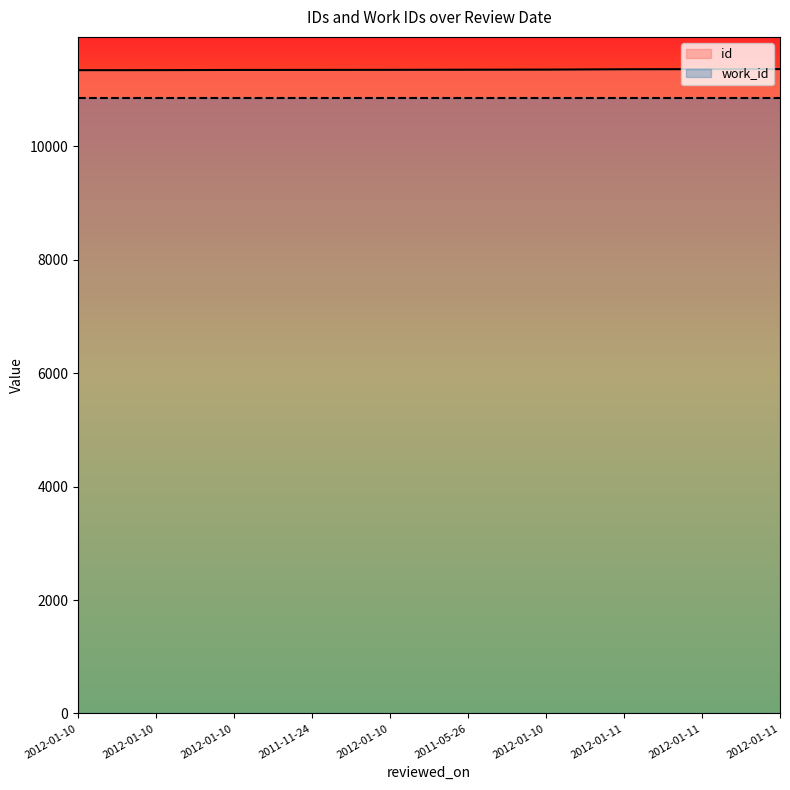

What is the difference between the highest and lowest values at 2012-01-10?

492.5